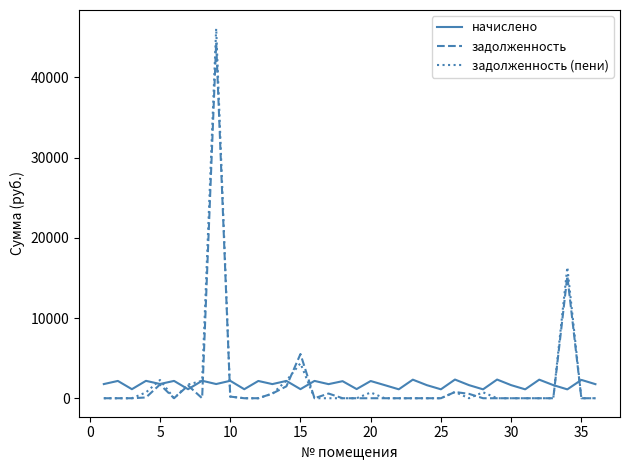

What is the greatest value displayed?

46107.4